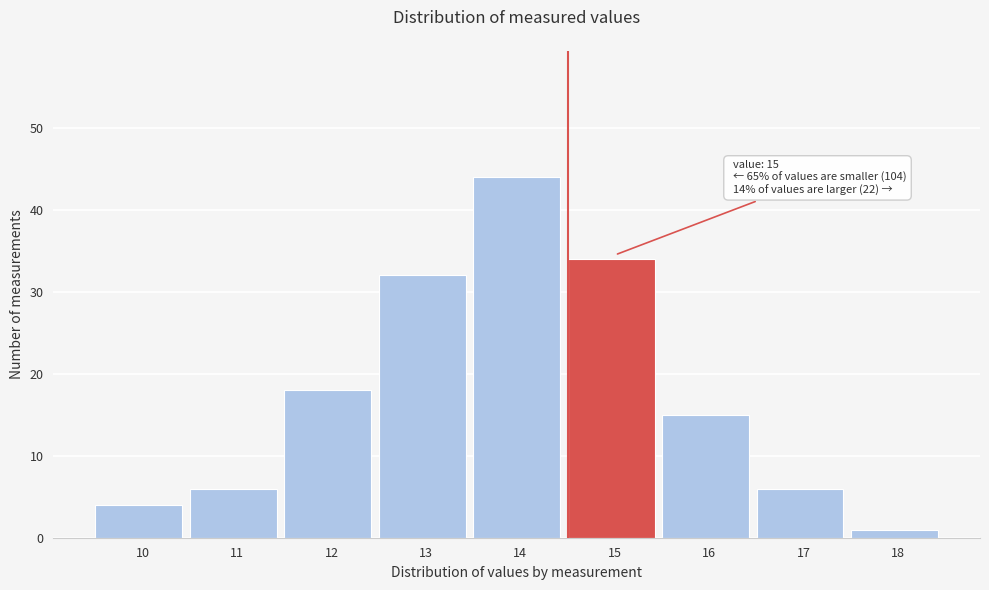

Reading left to right, extract all data points from this chart.

10=4	11=6	12=18	13=32	14=44	15=34	16=15	17=6	18=1